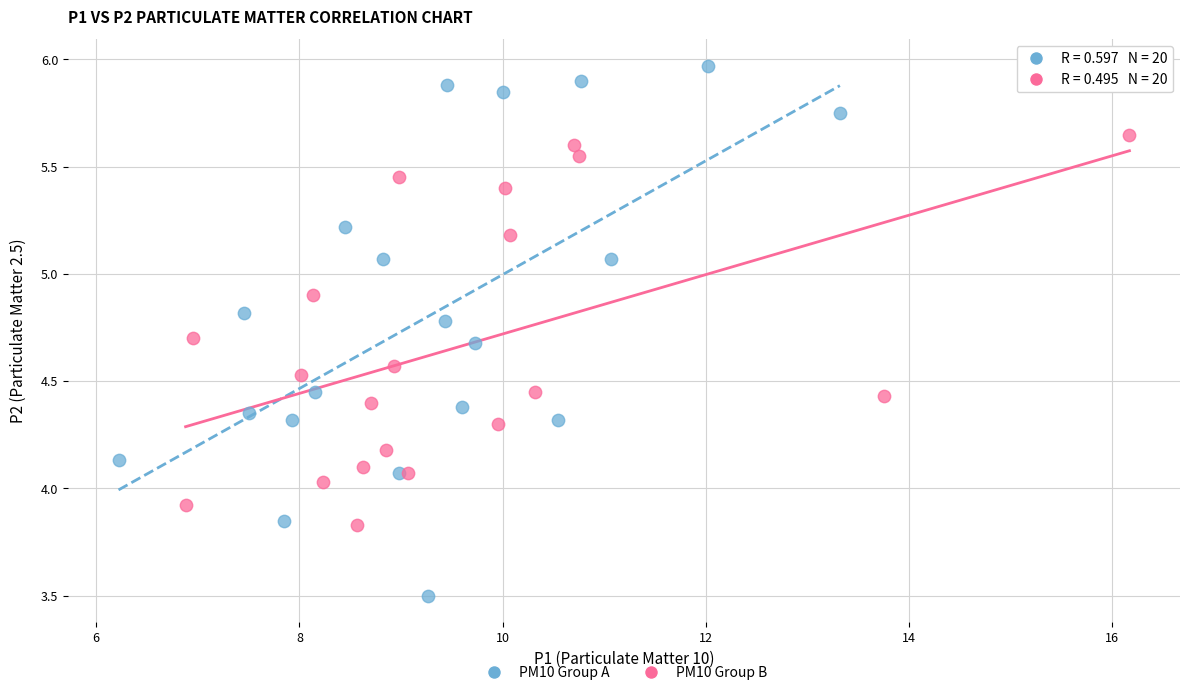

Which series reaches the minimum Y coordinate?

PM10 Group A